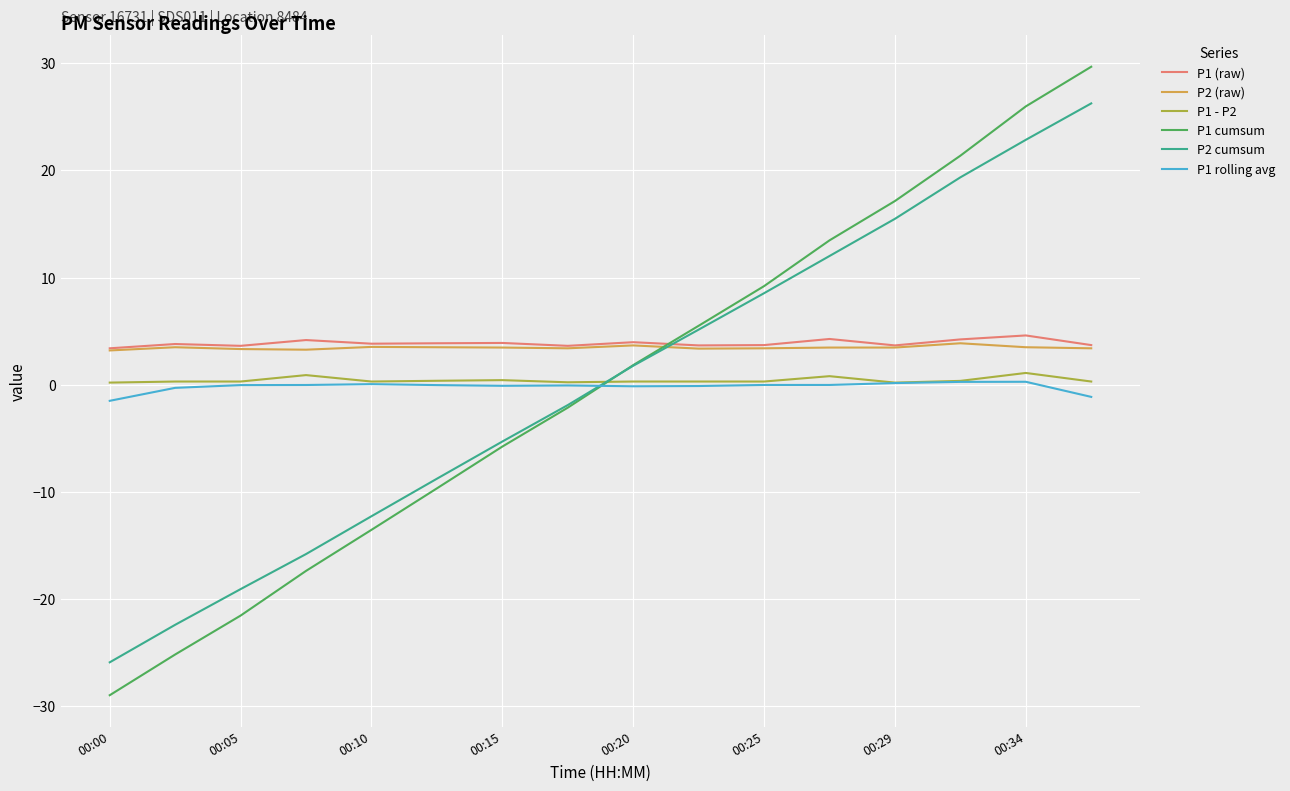

True or false: P1 - P2 and P1 (raw) intersect in this chart.

False